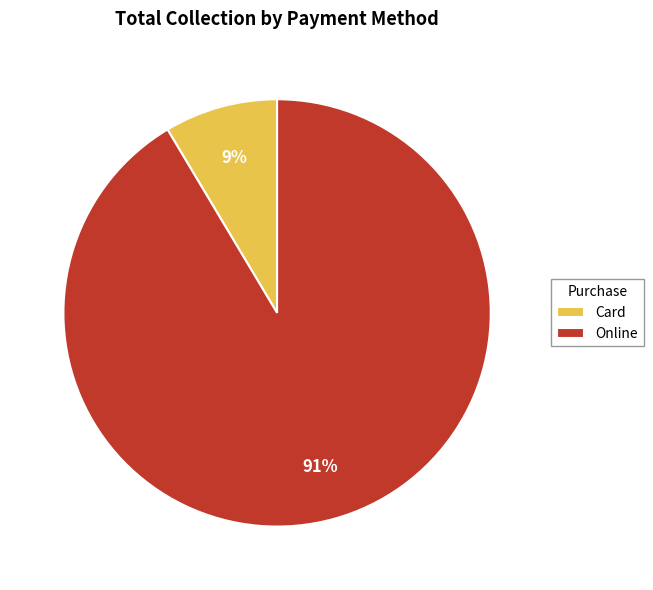

Which has a higher value, Online or Card?

Online